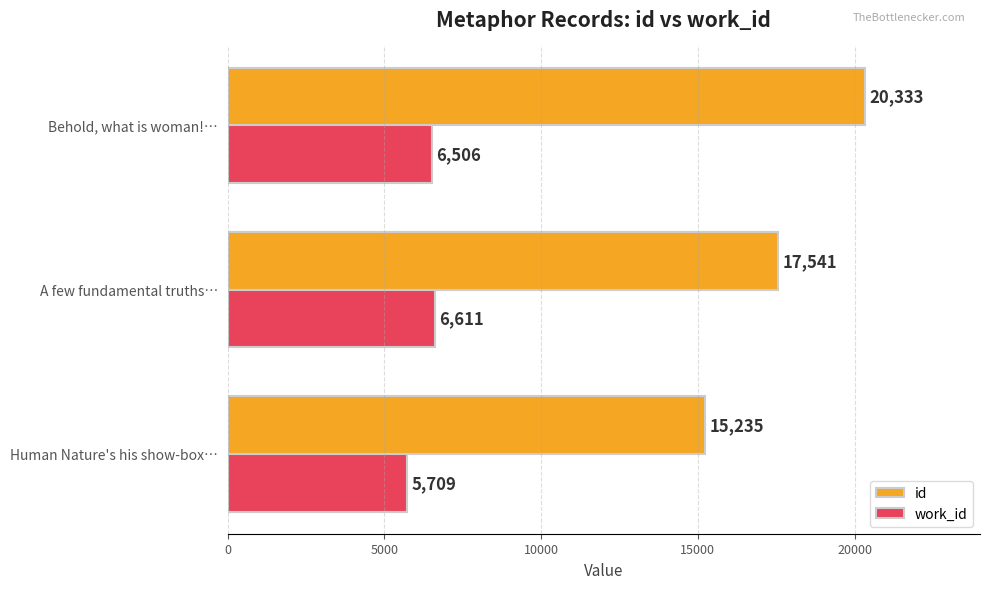

Which series has the largest range (max minus min)?

id